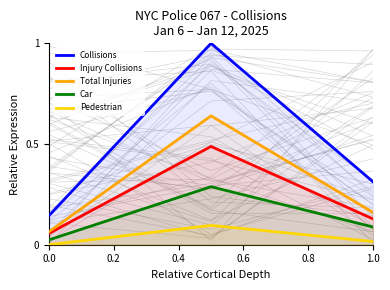

What is the difference between the maximum and minimum values in the Collisions series?

0.9